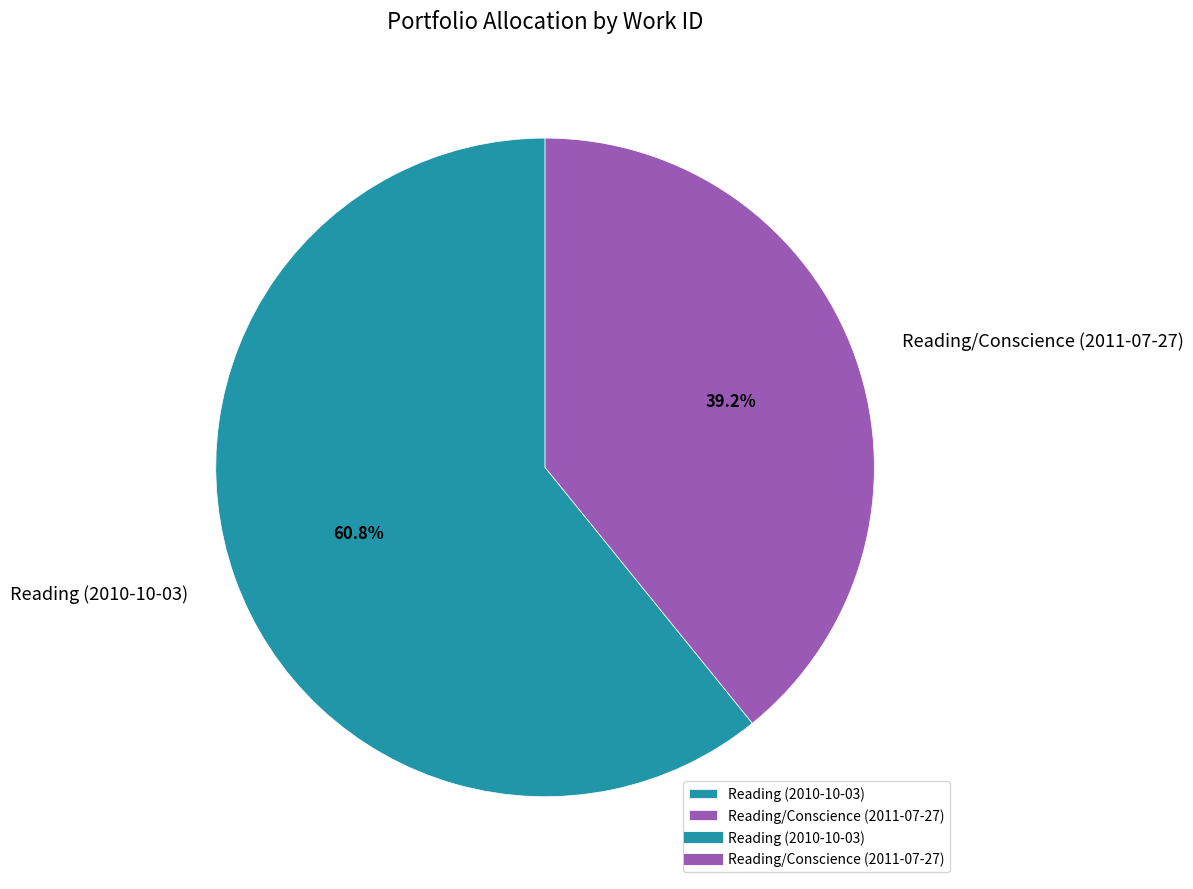

Is there a majority slice in this chart?

Yes